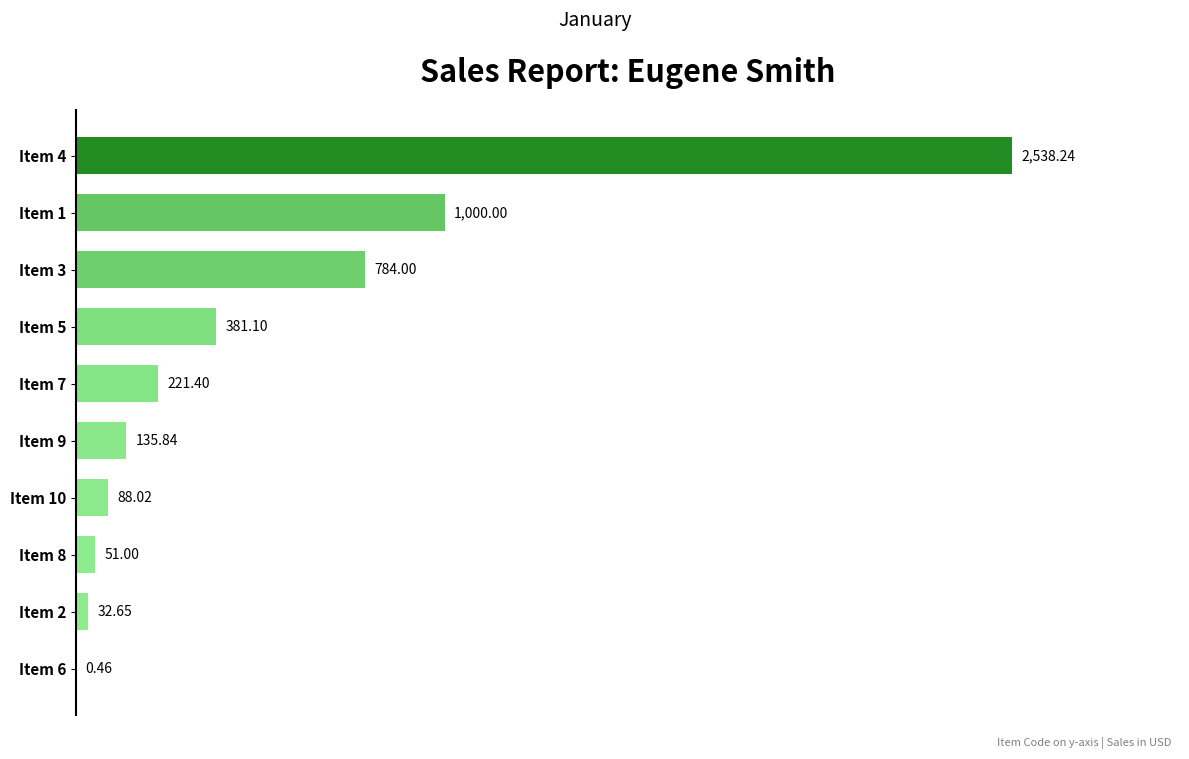

What is the greatest value displayed?

2538.2